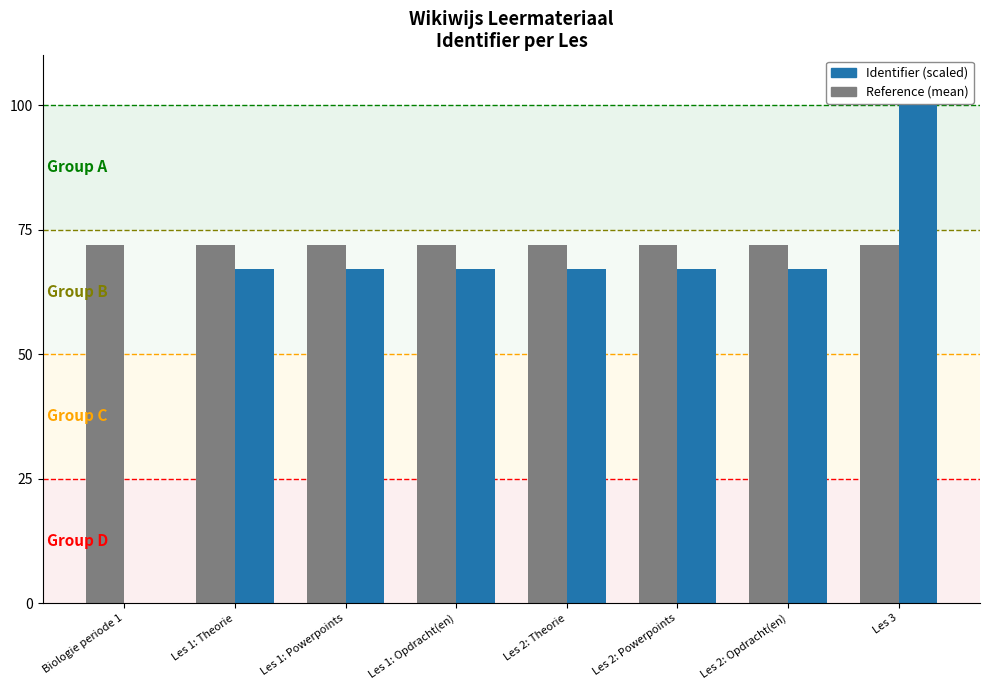

Which label corresponds to the largest value in the chart?

Les 3